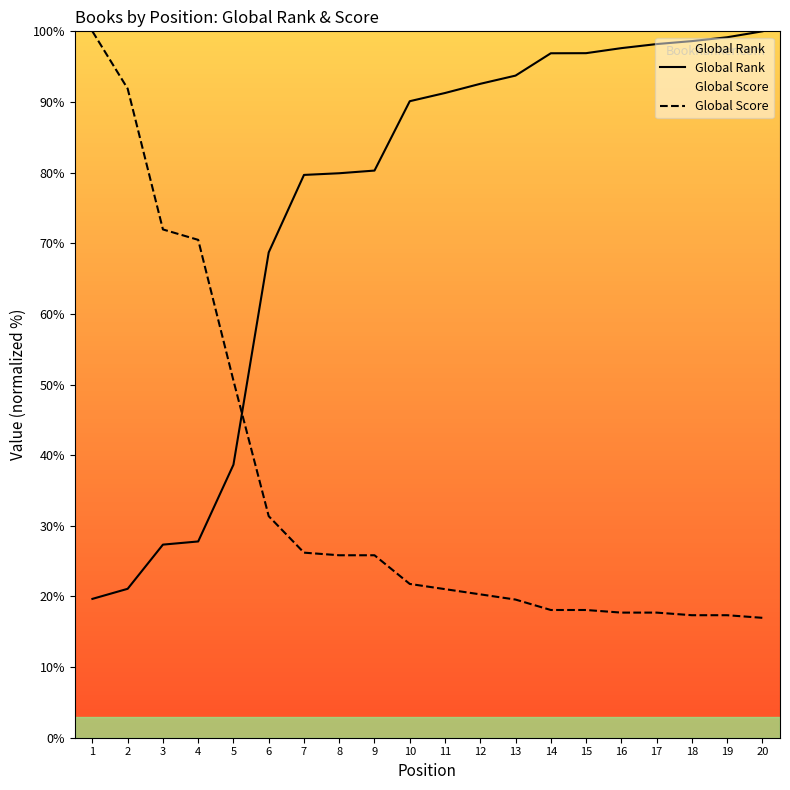

At which category does the chart reach its minimum across all series?

20